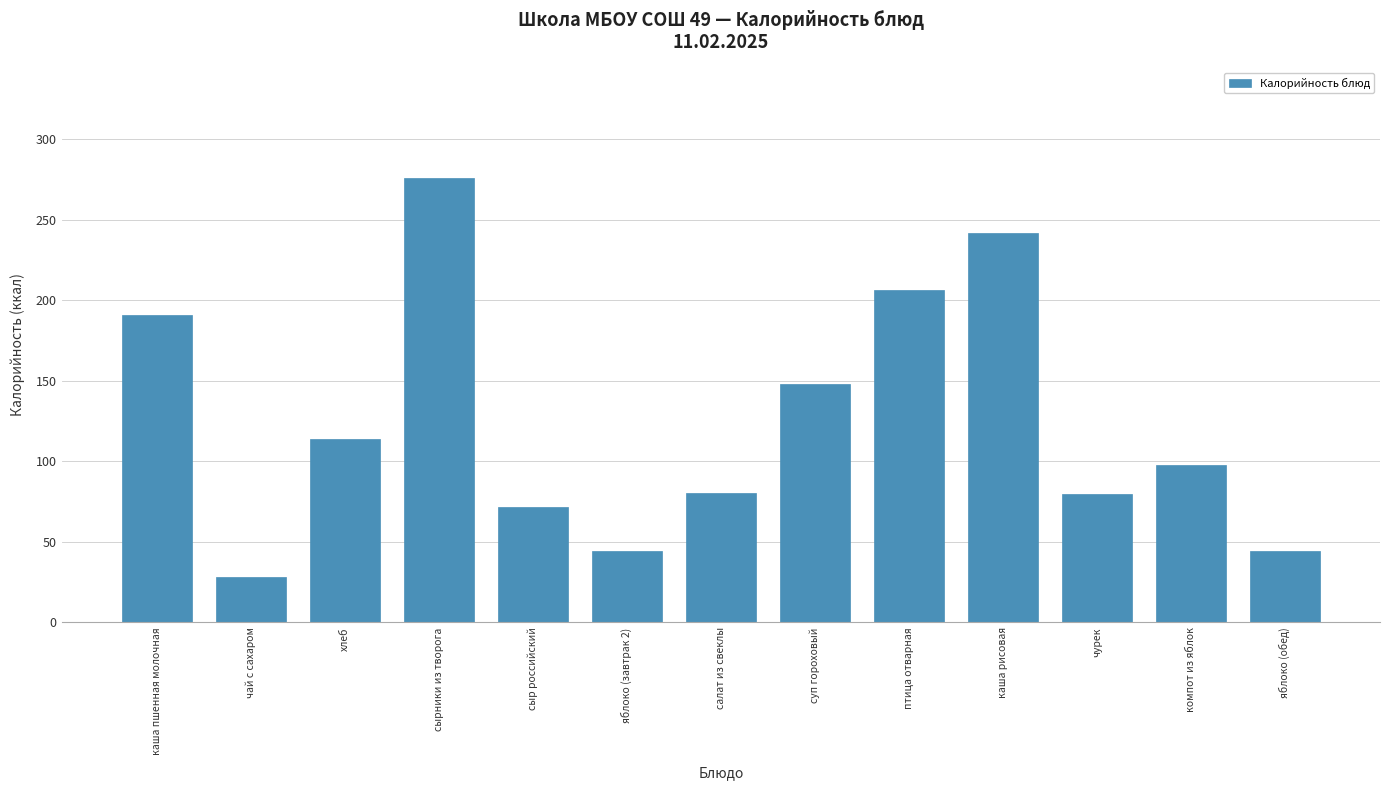

At which label does the data first exceed 97?

каша пшенная молочная